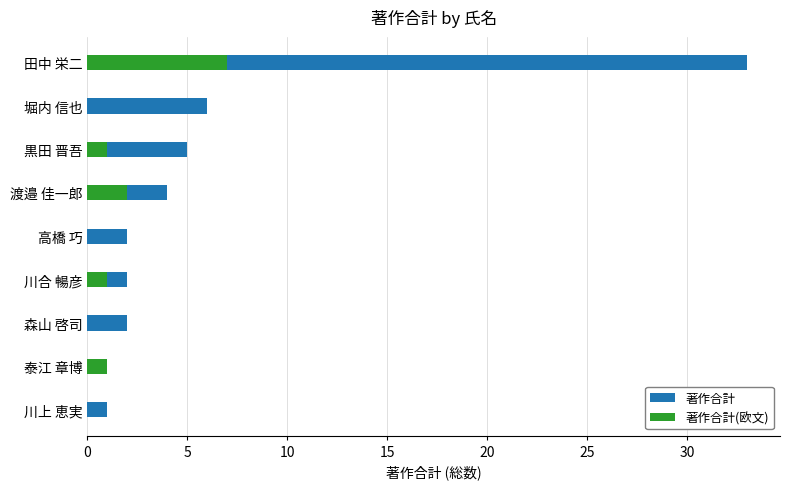

How many values in the 著作合計(欧文) series exceed 1?

2